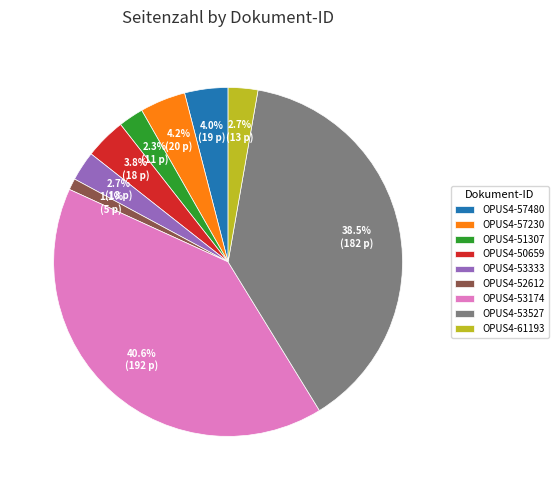

Is the sum of OPUS4-53174 and OPUS4-52612 greater than half?

No